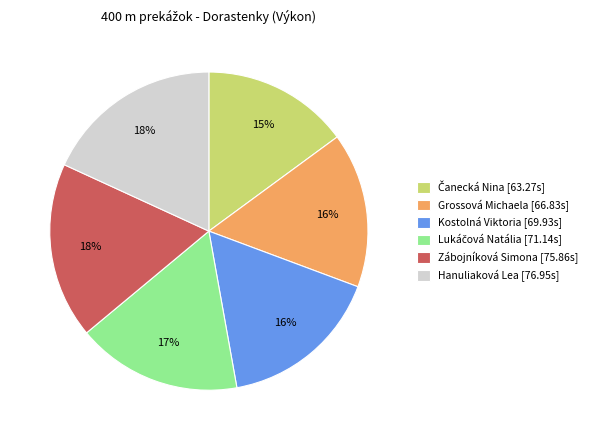

True or false: Grossová Michaela [66.83s] accounts for 8% of the total.

False